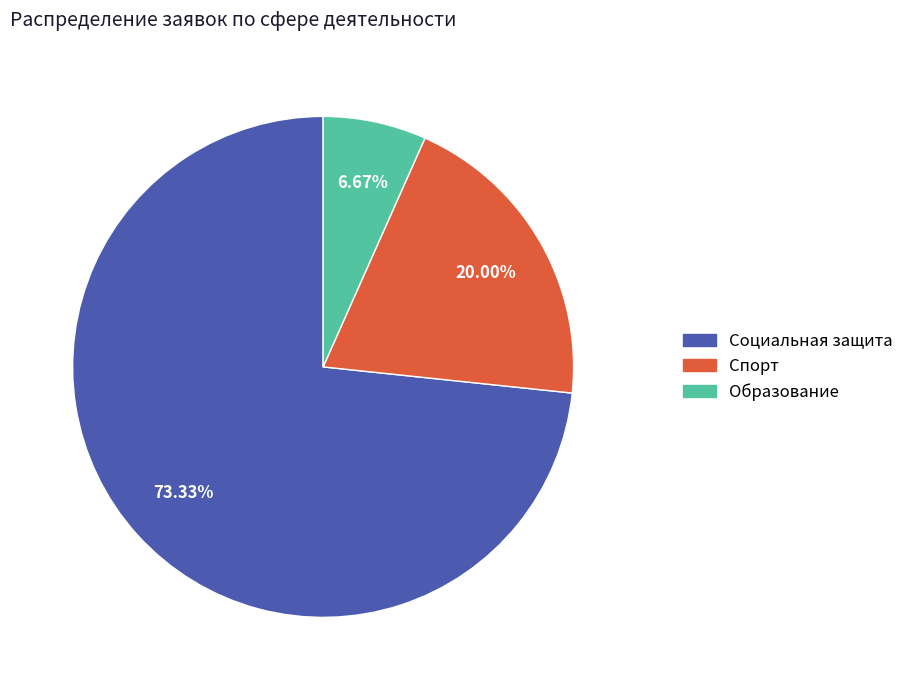

Which slice is the smallest?

Образование